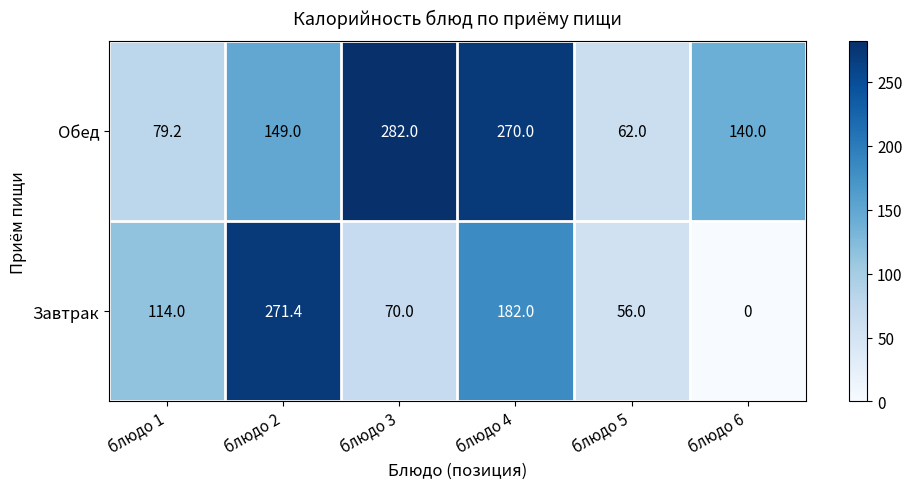

List the series in order of their peak value, lowest first.

Завтрак, Обед